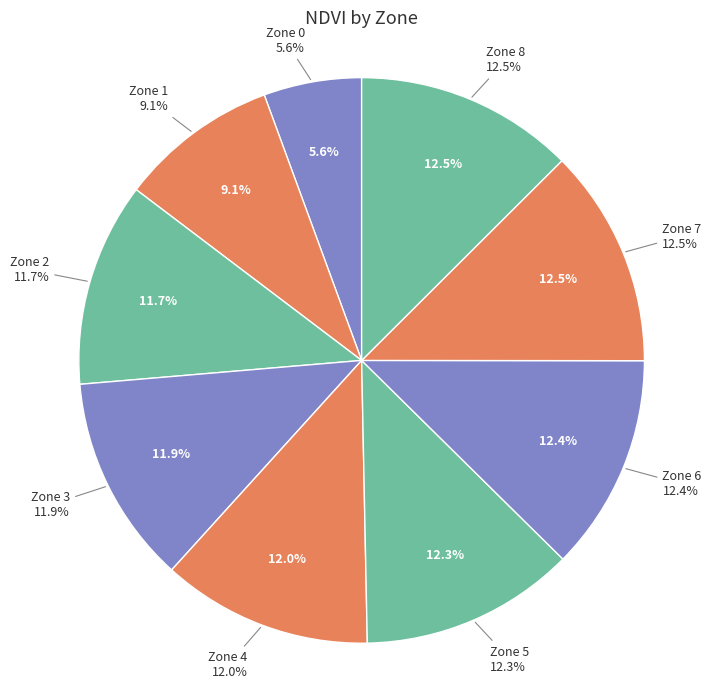

Rank the categories by value from lowest to highest.

Zone 0, Zone 1, Zone 2, Zone 3, Zone 4, Zone 5, Zone 6, Zone 7, Zone 8